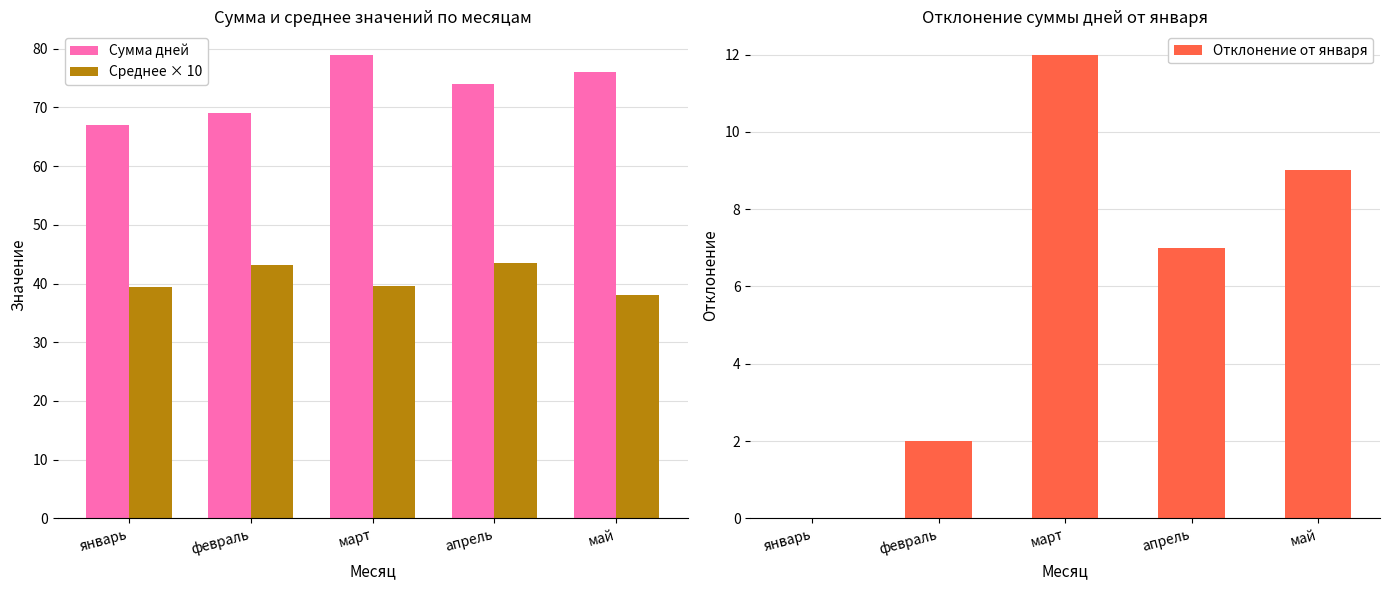

What is the label of the 1st bar from the left?

январь